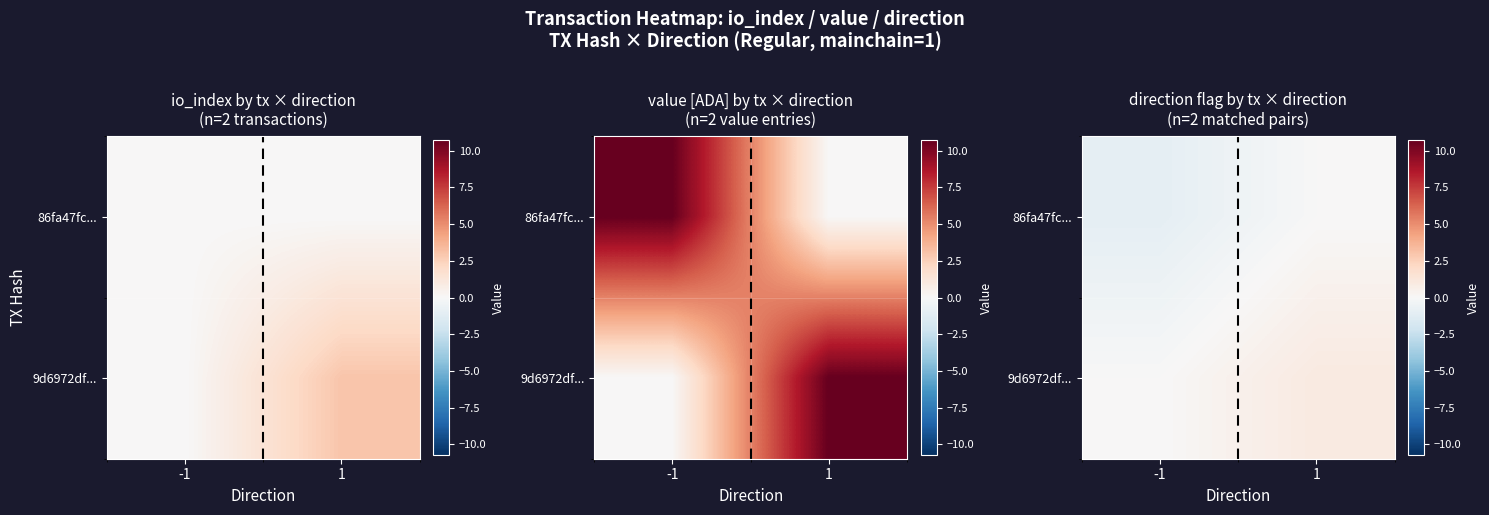

How many data points does each series have?

2